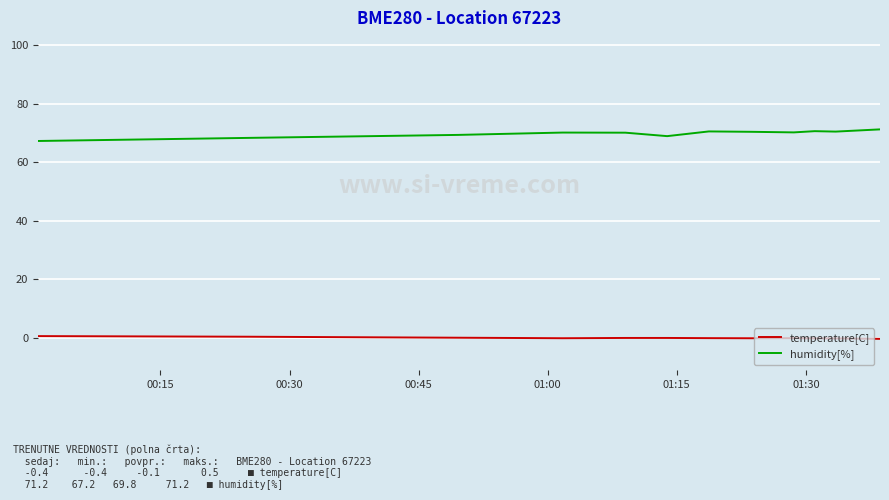

Which series has the largest total across all categories?

humidity[%]